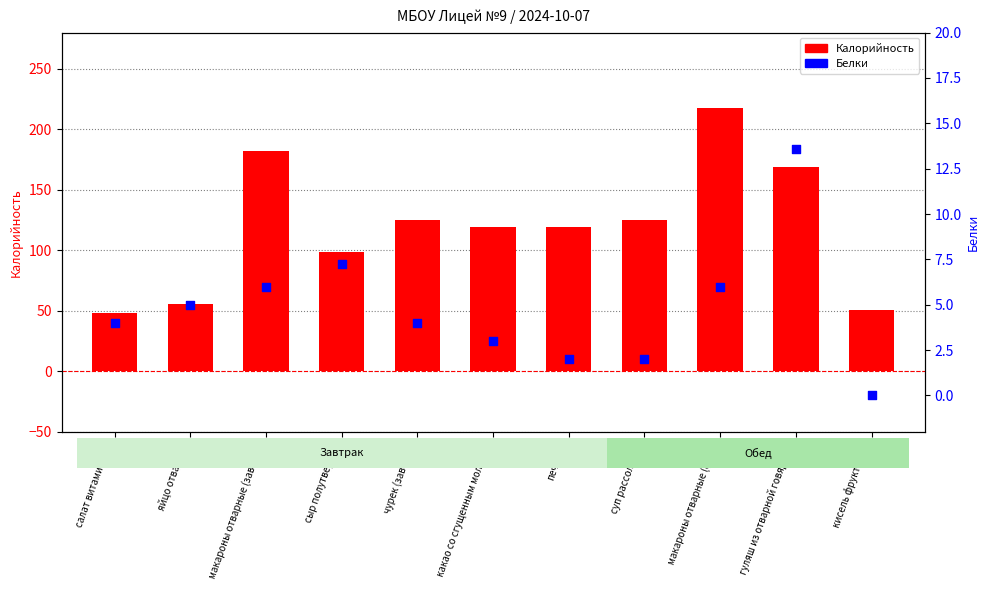

What is the total value across all series at макароны отварные (завтрак)?

188.0